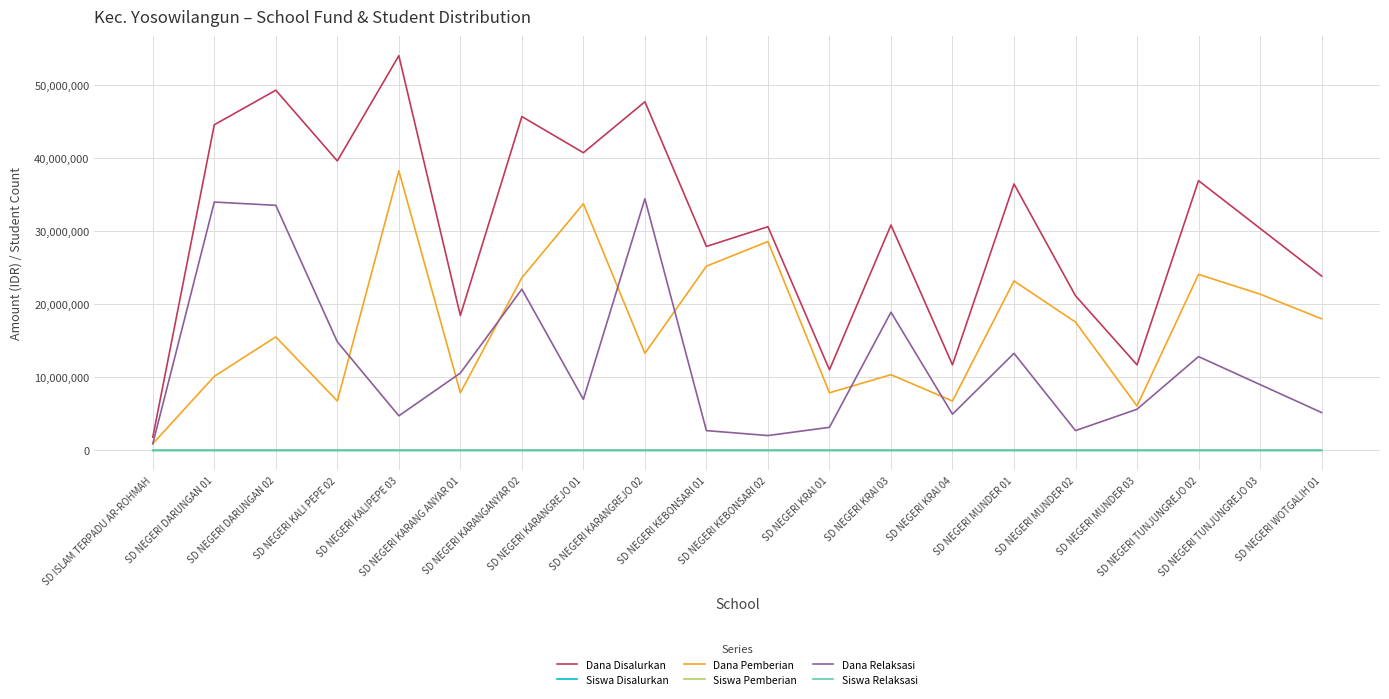

True or false: Siswa Relaksasi has more than 2 points higher than both neighbors.

True